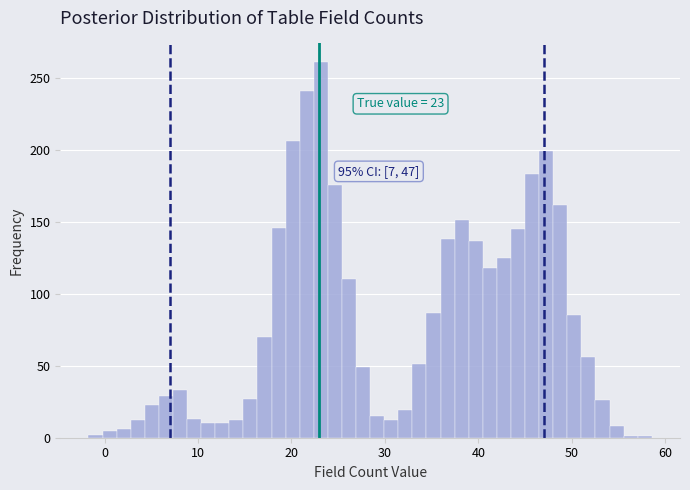

Read against the x-axis, roughly where is the centre of the tallest bar?

23